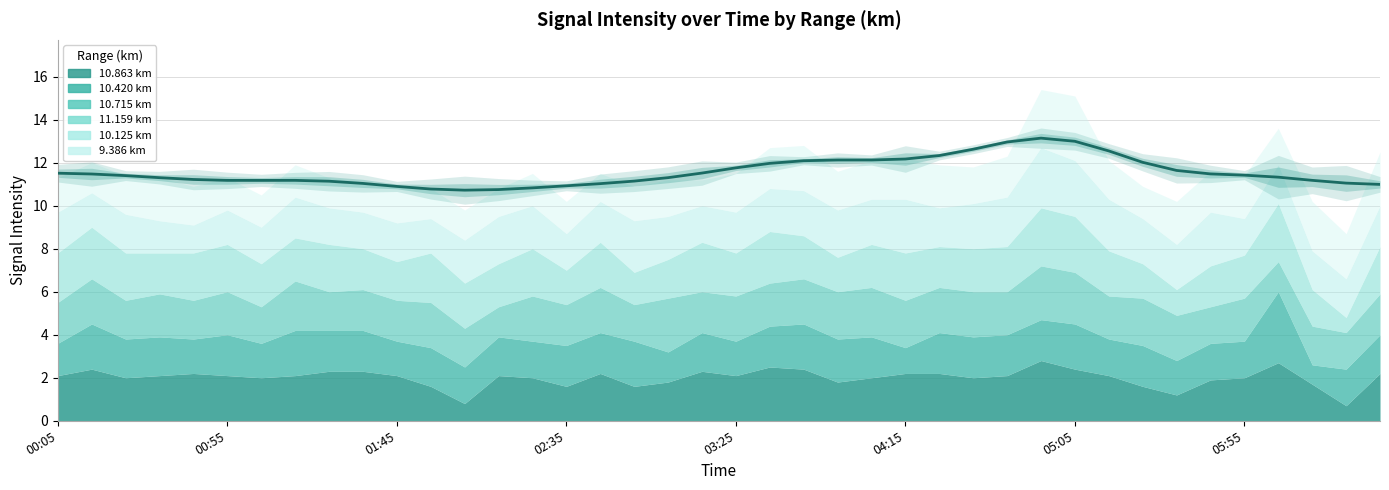

What is the difference between the maximum and minimum values in the 11.159 series?

2.0